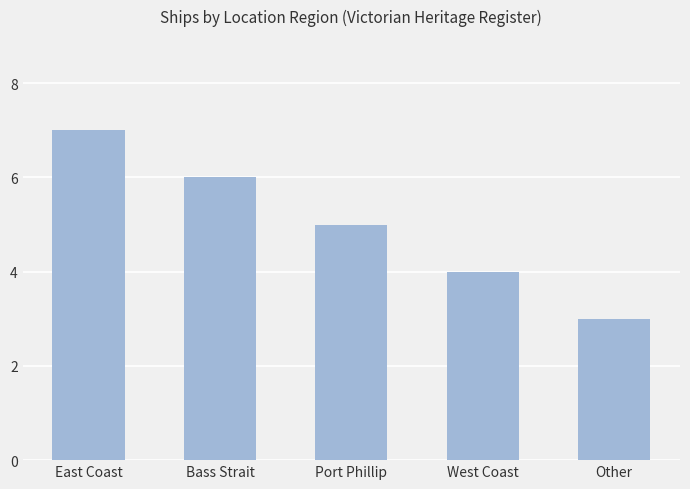

Rank the categories by value from lowest to highest.

Other, West Coast, Port Phillip, Bass Strait, East Coast